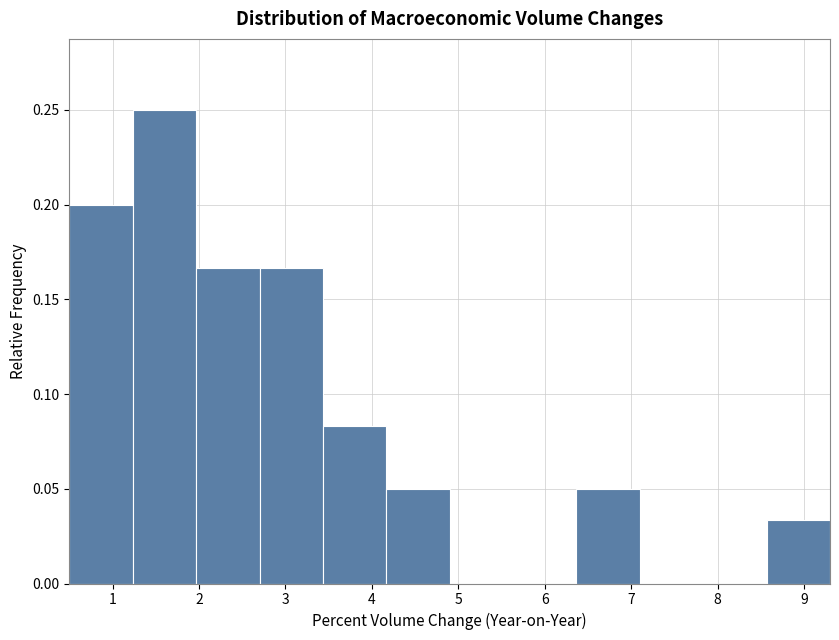

Which range on the x-axis has the tallest bar?

1.2 to 2.0